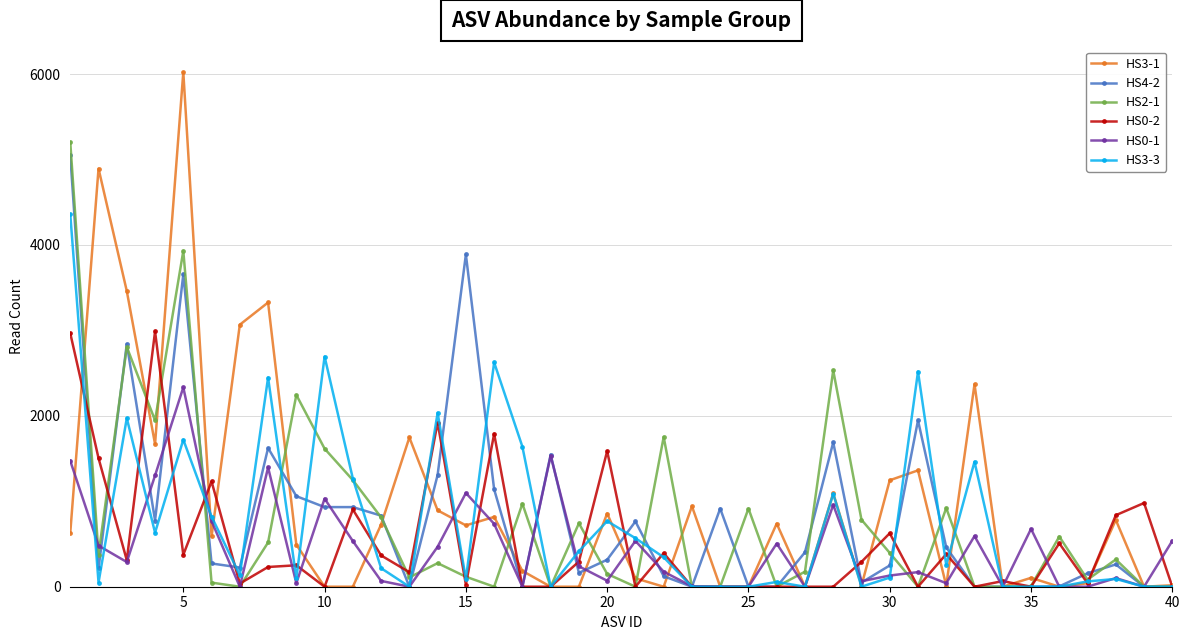

True or false: HS0-1 and HS3-1 cross at least once.

True